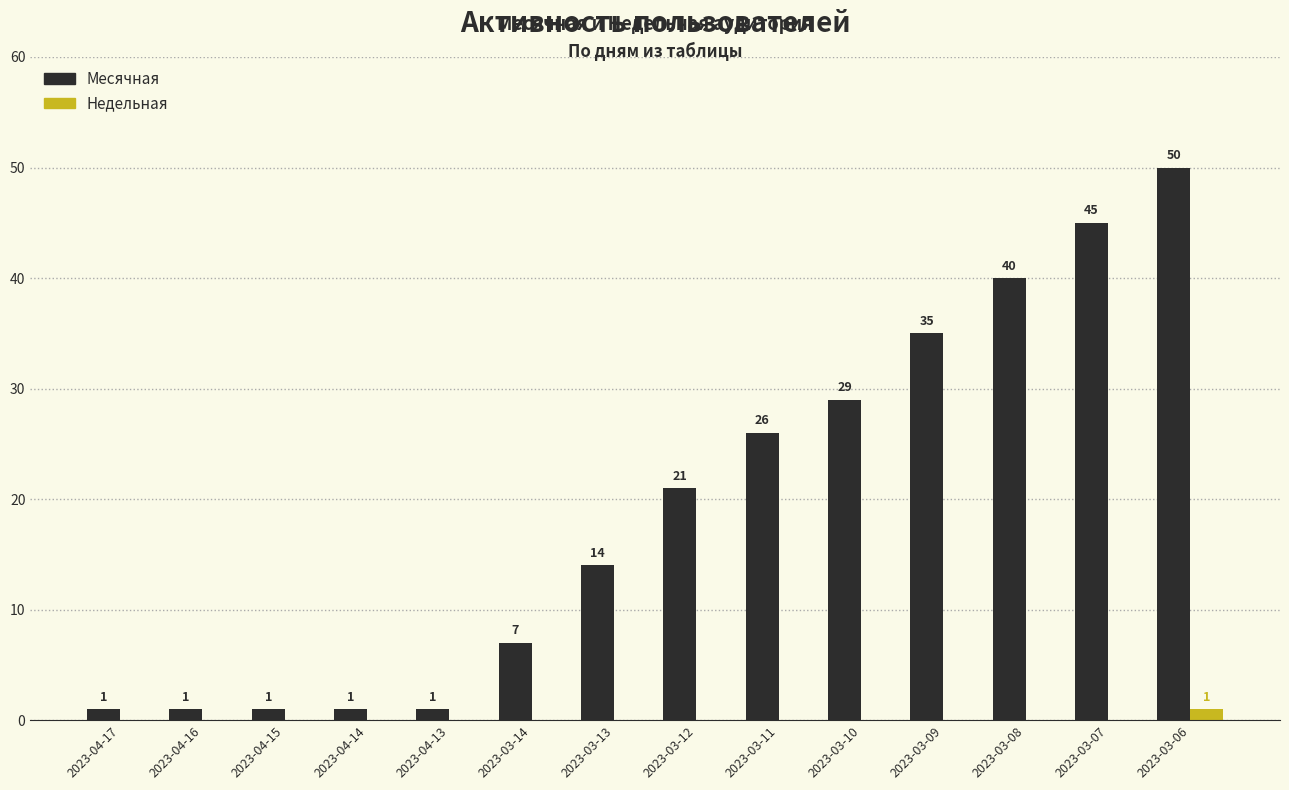

Reading right to left, transcribe all the data shown in this chart.

Месячная: 2023-03-06=50	2023-03-07=45	2023-03-08=40	2023-03-09=35	2023-03-10=29	2023-03-11=26	2023-03-12=21	2023-03-13=14	2023-03-14=7	2023-04-13=1	2023-04-14=1	2023-04-15=1	2023-04-16=1	2023-04-17=1
Недельная: 2023-03-06=1	2023-03-07=0	2023-03-08=0	2023-03-09=0	2023-03-10=0	2023-03-11=0	2023-03-12=0	2023-03-13=0	2023-03-14=0	2023-04-13=0	2023-04-14=0	2023-04-15=0	2023-04-16=0	2023-04-17=0